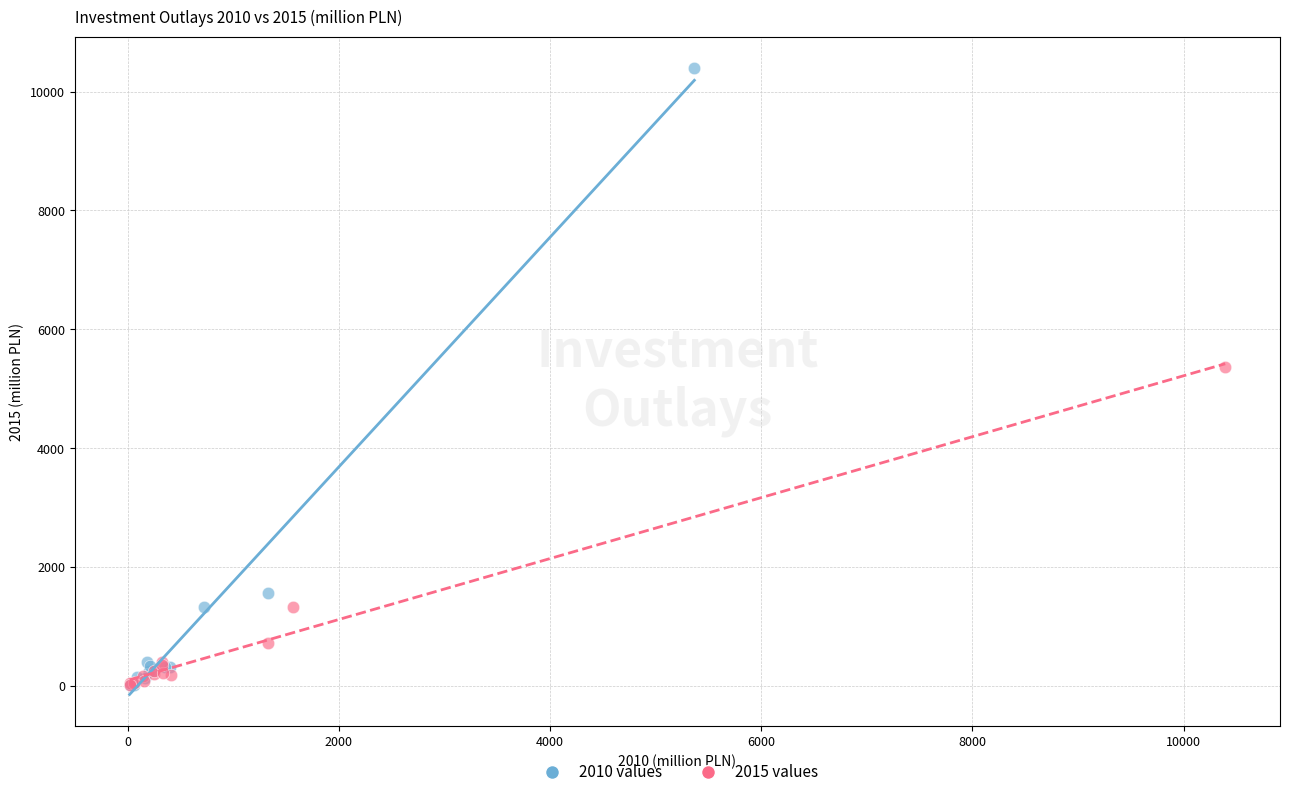

Which series contains the highest Y value?

2010 values